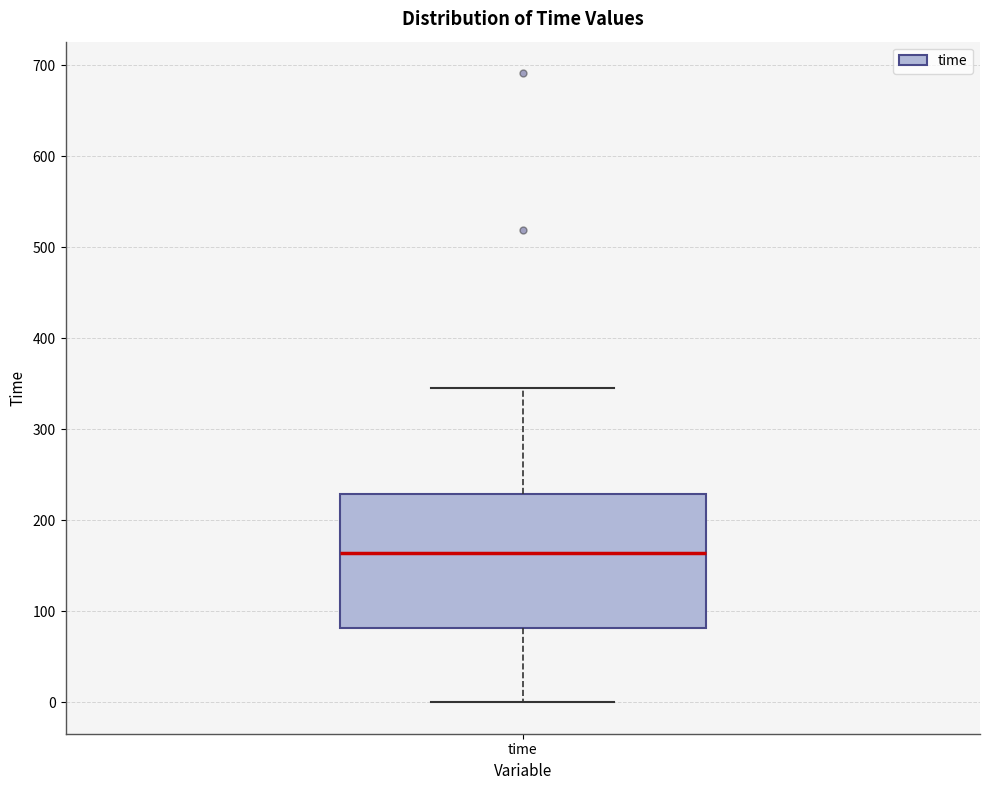

Where does the lower whisker of the box for time end on the y-axis? The values are not printed on the chart, so give them approximately, as read against the axis.

0